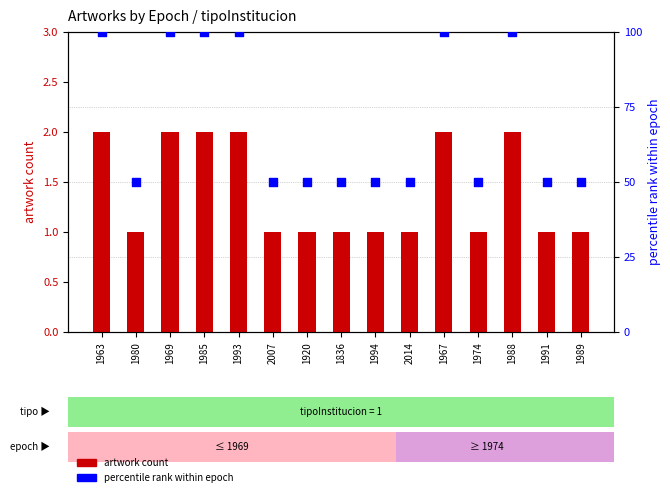

Which series contains the lowest Y value?

artwork count